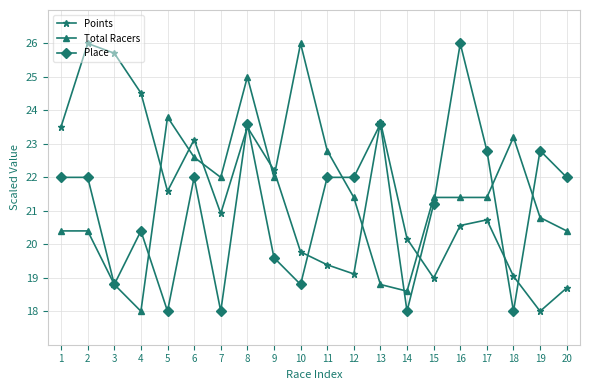

The Total Racers series shows 20.4 at 1. True or false?

True